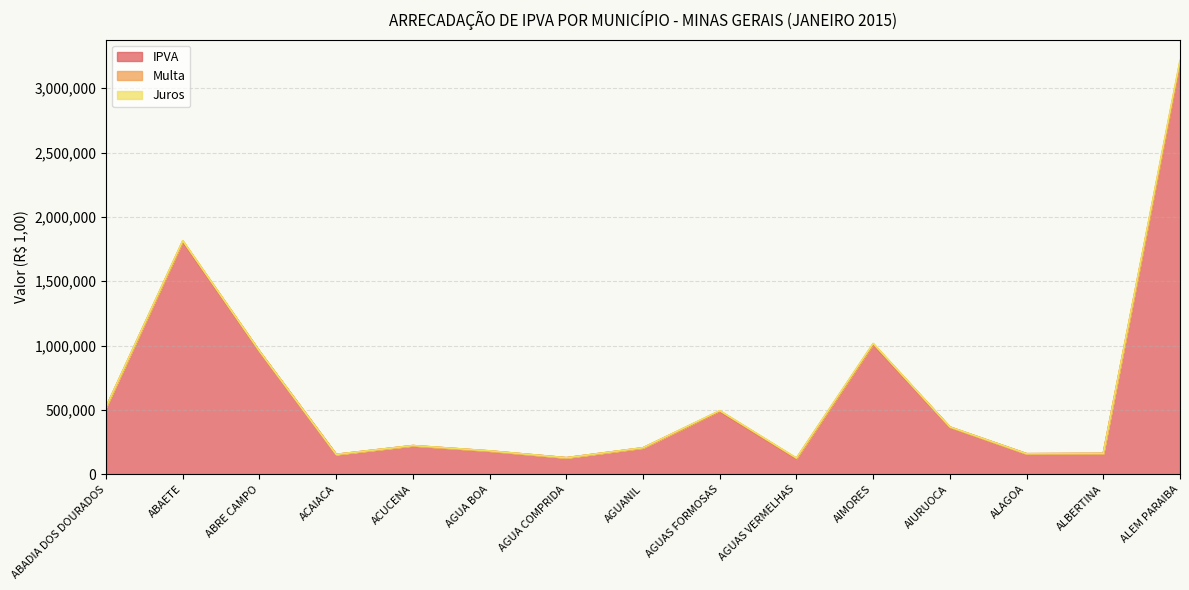

At which label does IPVA reach its peak?

ALEM PARAIBA